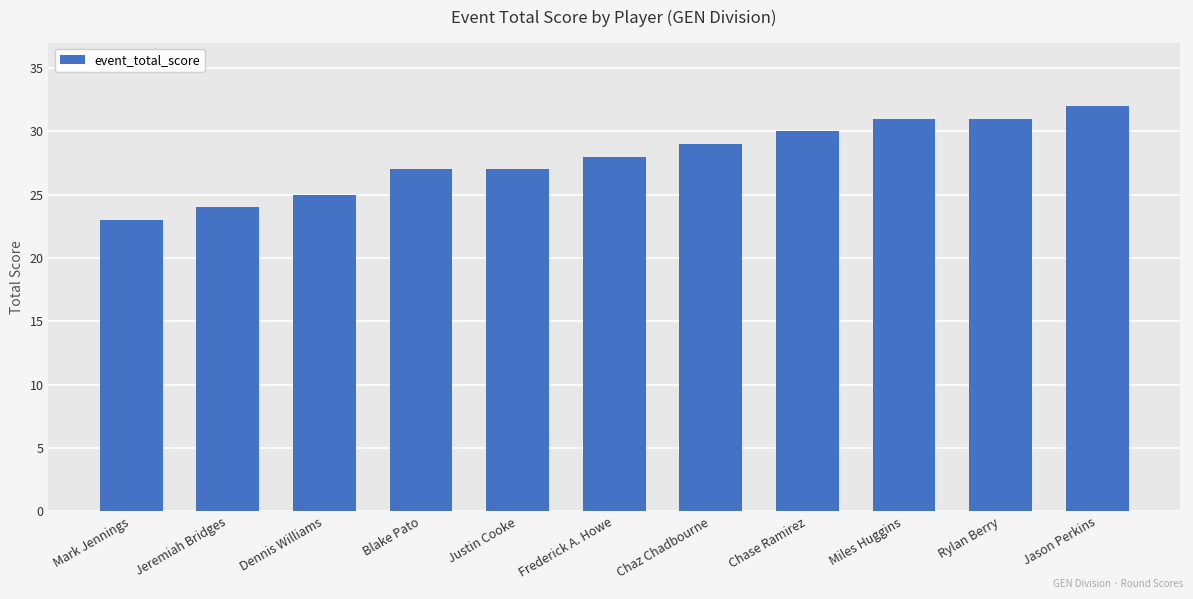

What is the difference between the maximum and minimum values?

9